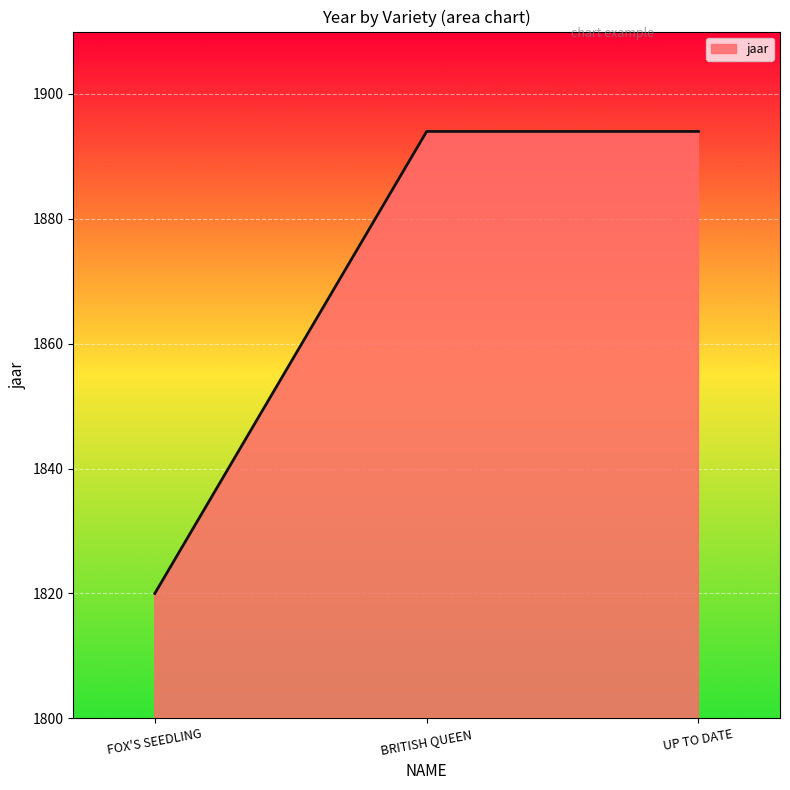

What is the average value?

1869